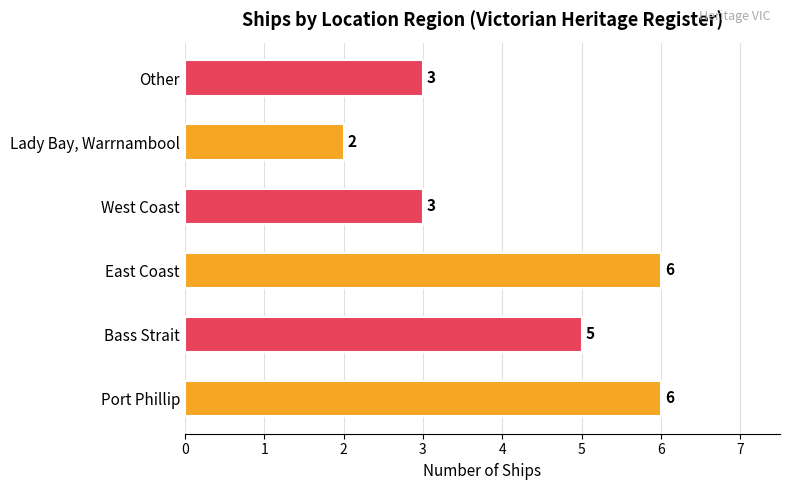

At which category does the chart reach its minimum across all series?

Lady Bay, Warrnambool